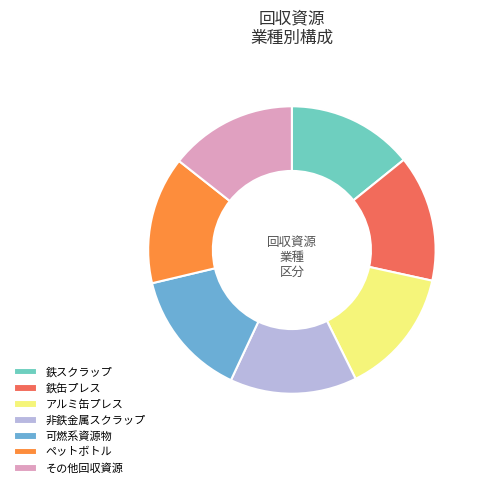

Does ペットボトル represent more than half of the total?

No